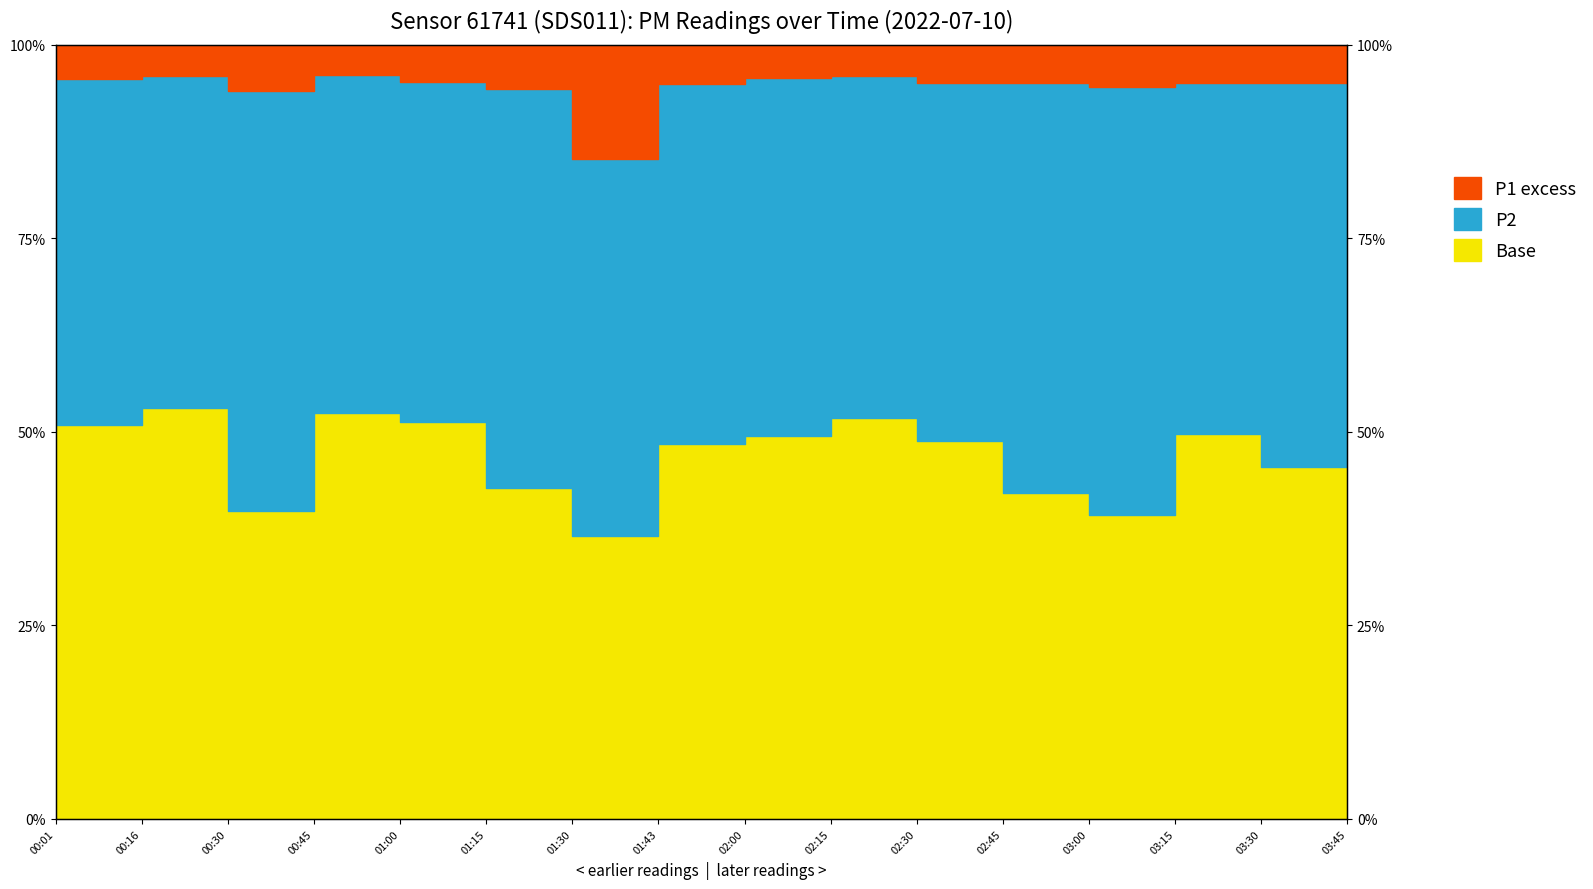

Rank the categories by value from highest to lowest.

00:16, 00:45, 02:15, 01:00, 00:01, 03:15, 02:00, 02:30, 01:43, 03:45, 03:30, 01:15, 02:45, 00:30, 03:00, 01:30